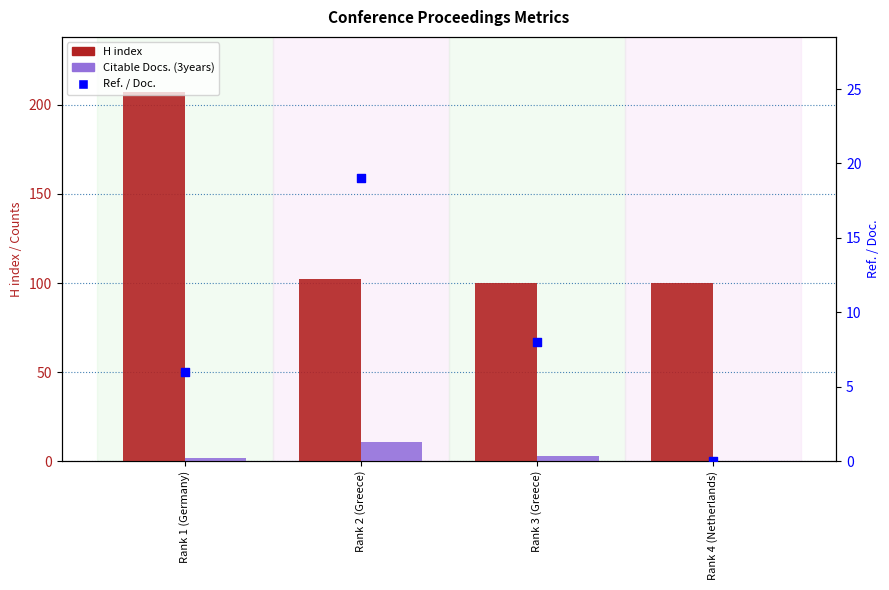

What is the total value across all series at Rank 4 (Netherlands)?

100